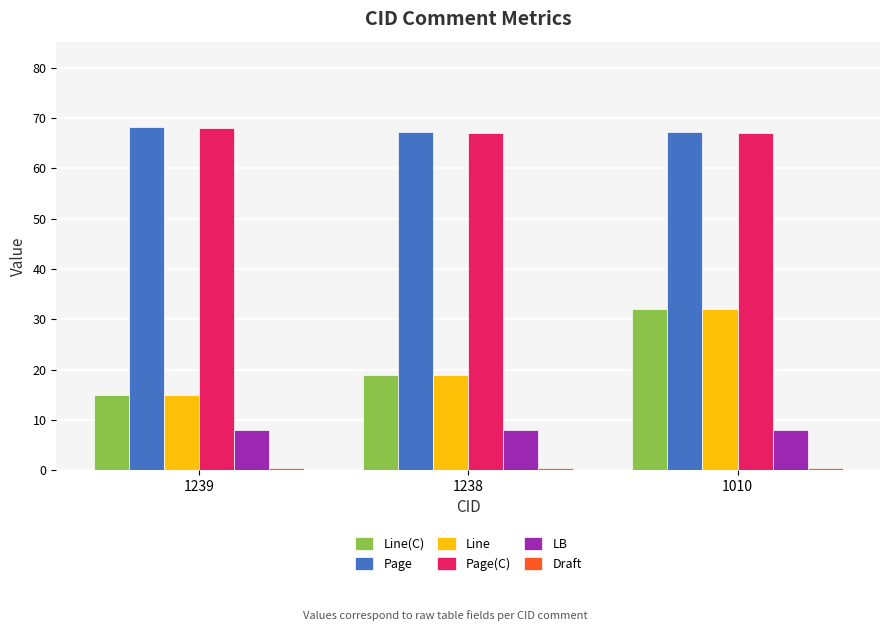

Is the value of Line at 1010 greater than the value of Line(C) at 1238?

Yes